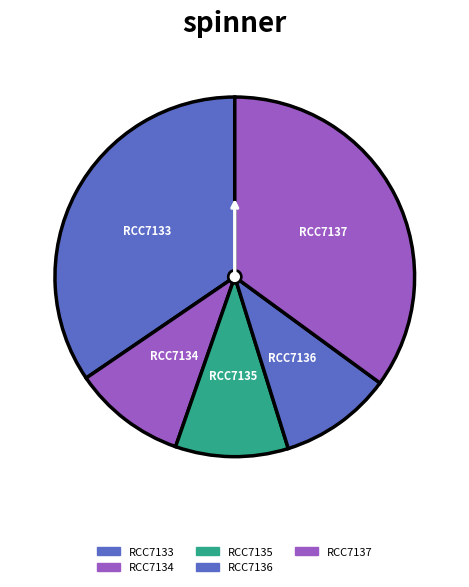

To the nearest percent, what is the average slice percentage?

20%